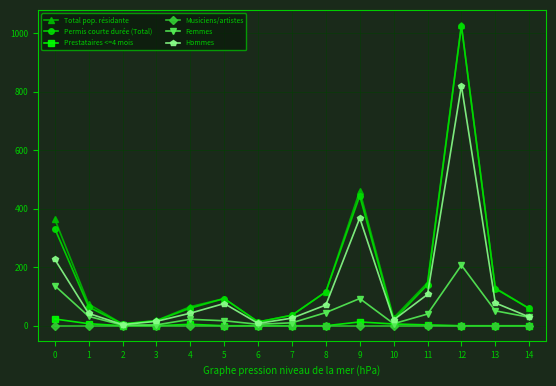

Is this an area chart (filled region under the line)?

No